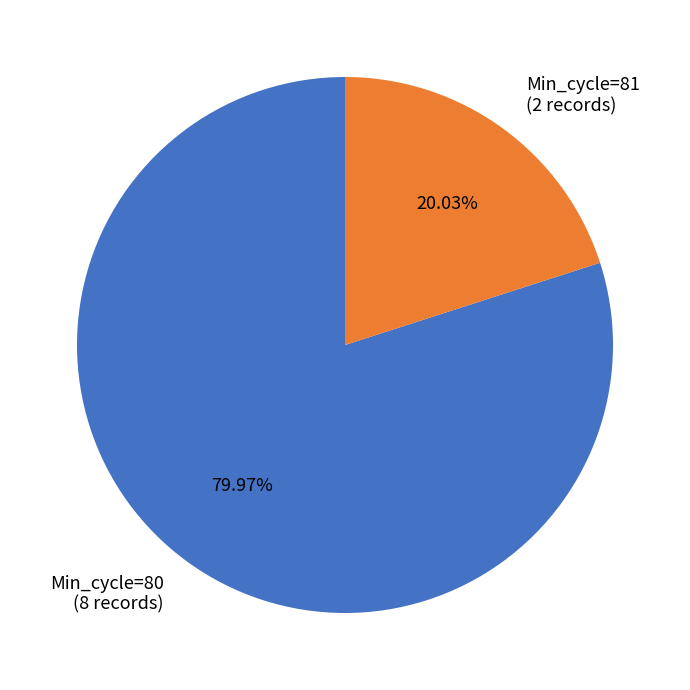

How many segments does this pie chart have?

2